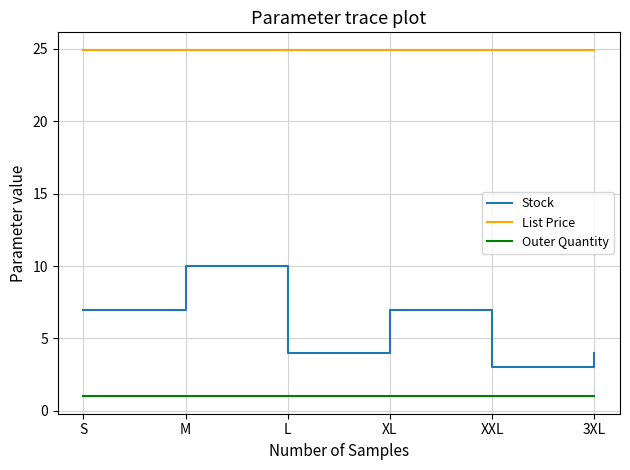

At how many categories does at least one series exceed 14?

6